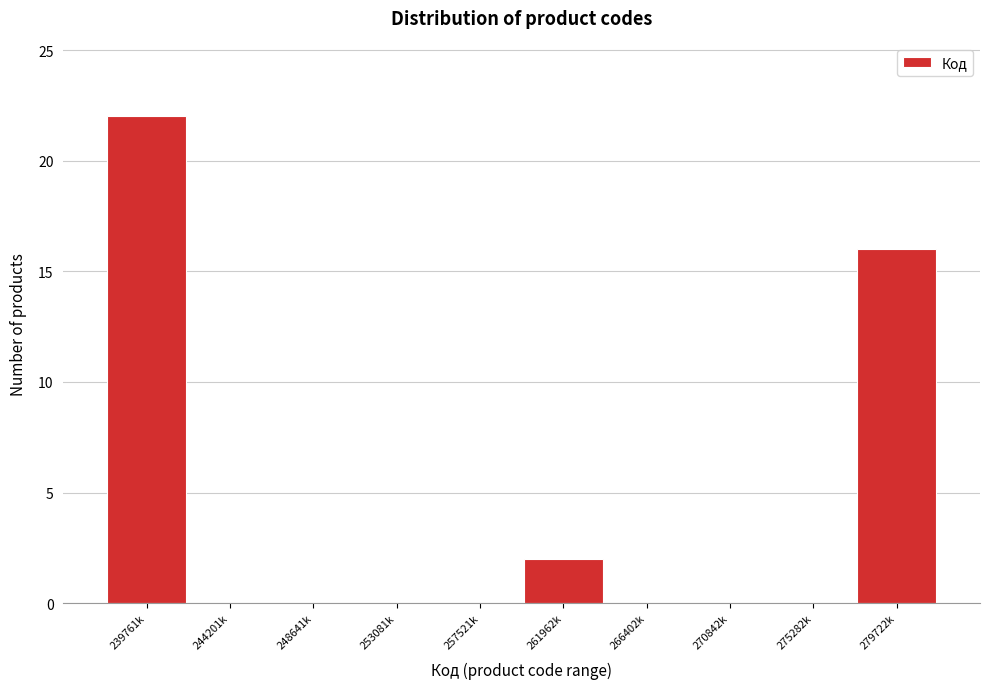

Reading left to right, transcribe all the data shown in this chart.

239761k=22	244201k=0	248641k=0	253081k=0	257521k=0	261962k=2	266402k=0	270842k=0	275282k=0	279722k=16